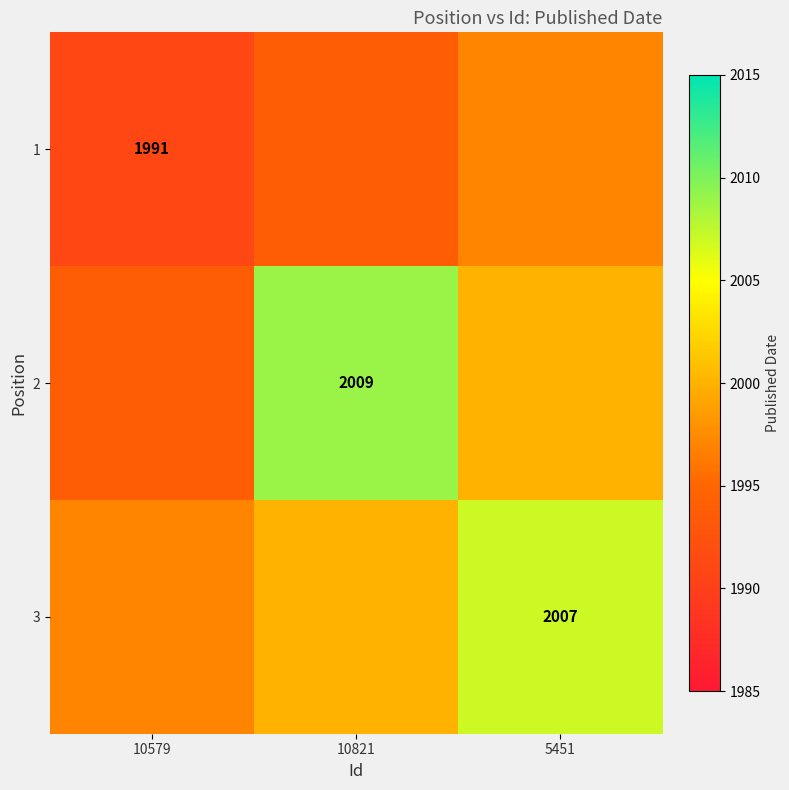

The value of 3 at 5451 is 2007. True or false?

True